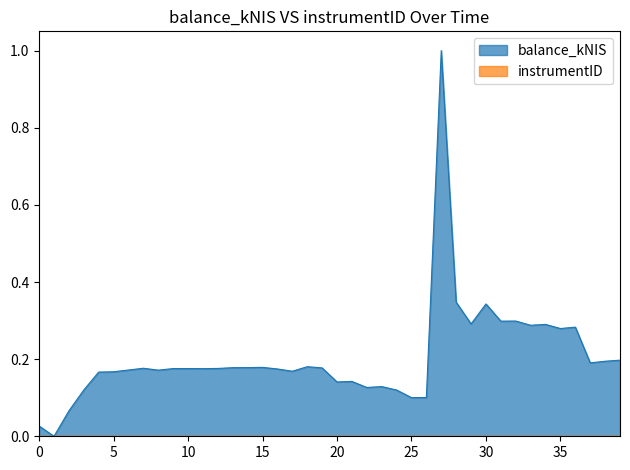

Which series has the largest range (max minus min)?

balance_kNIS